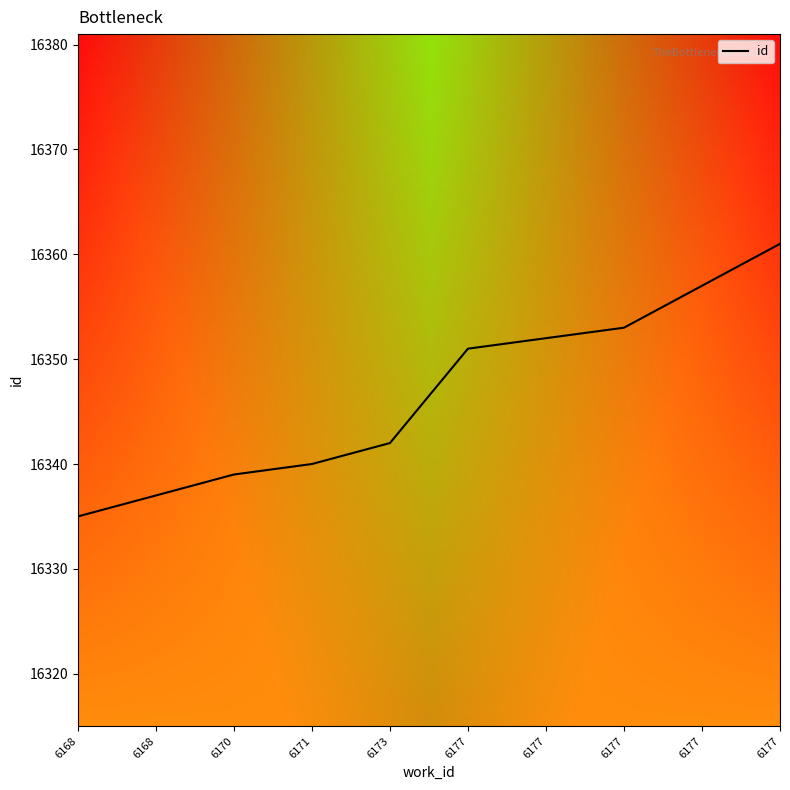

Is this an area chart (filled region under the line)?

No